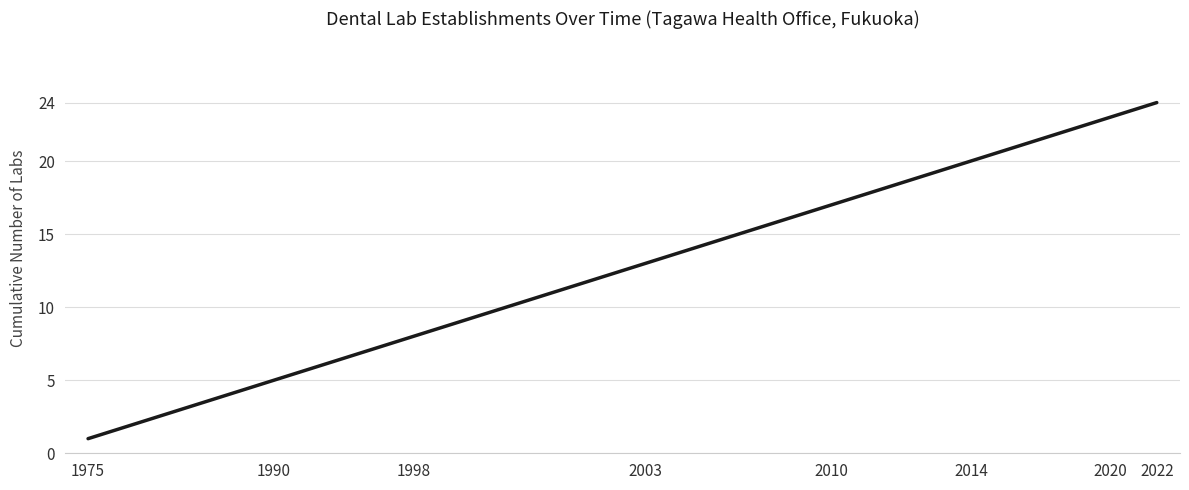

What is the difference between the maximum and minimum values?

23